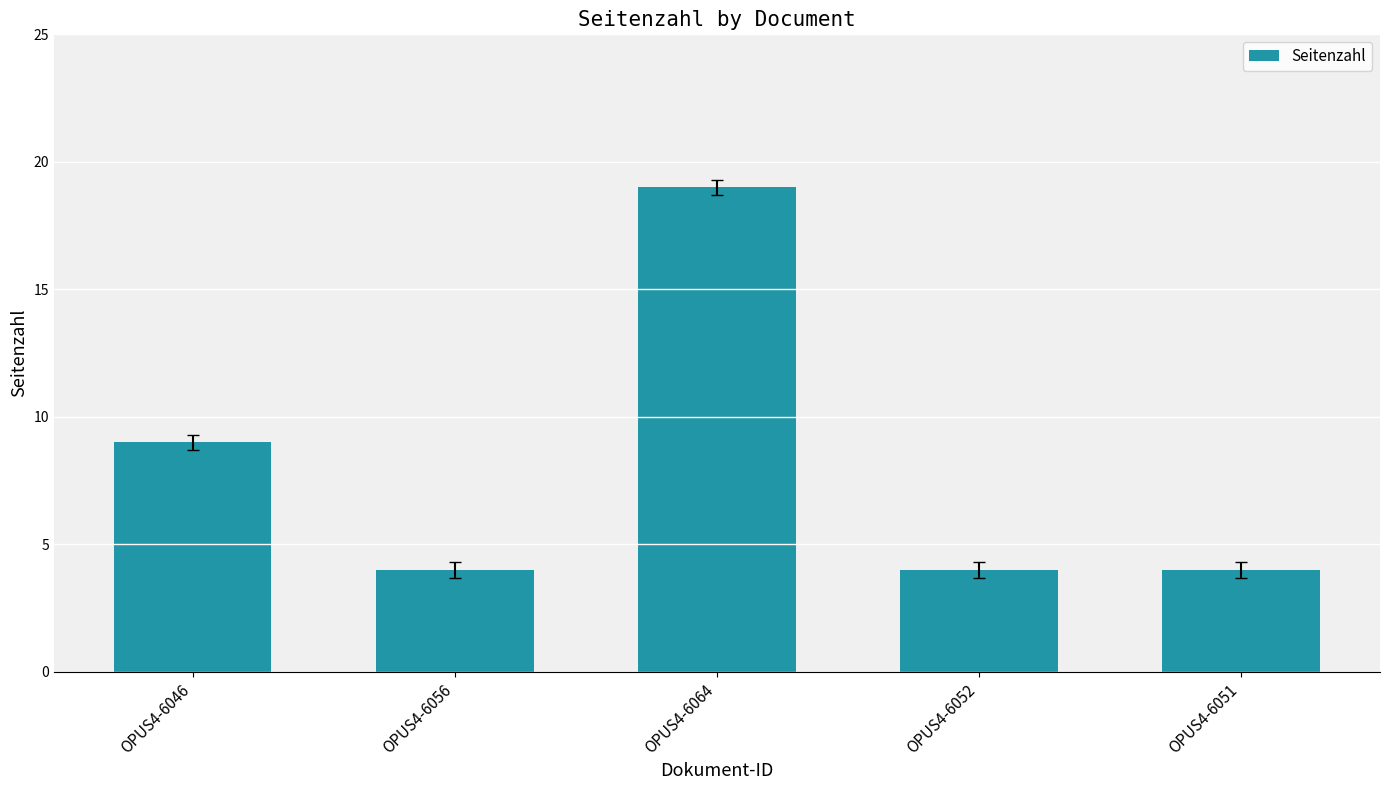

Is it true that the value at OPUS4-6046 is 9?

True